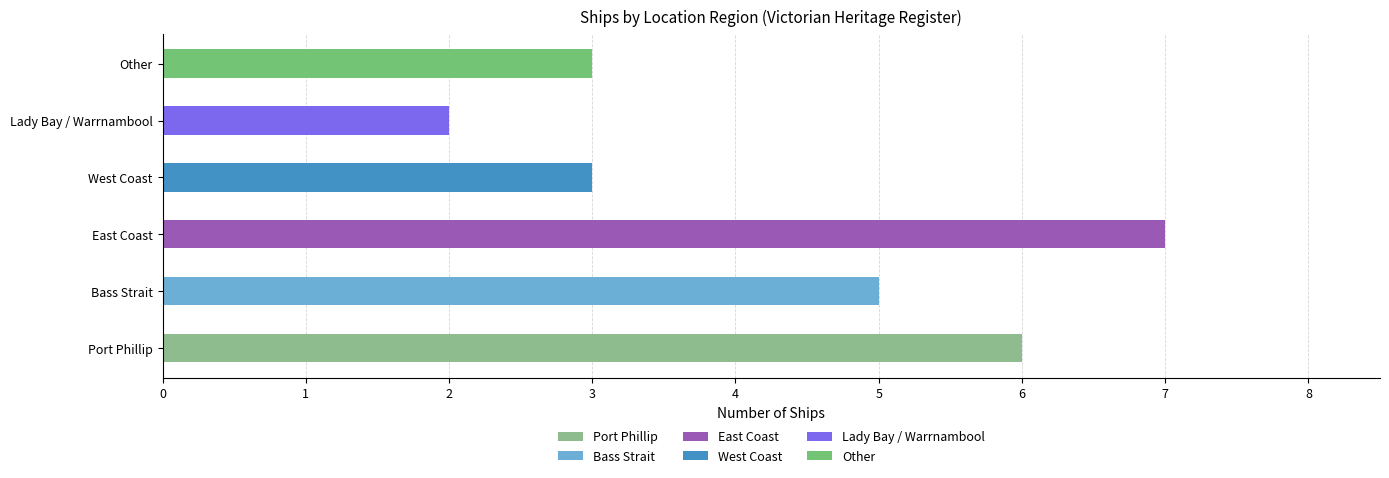

How many data points are less than 5?

3